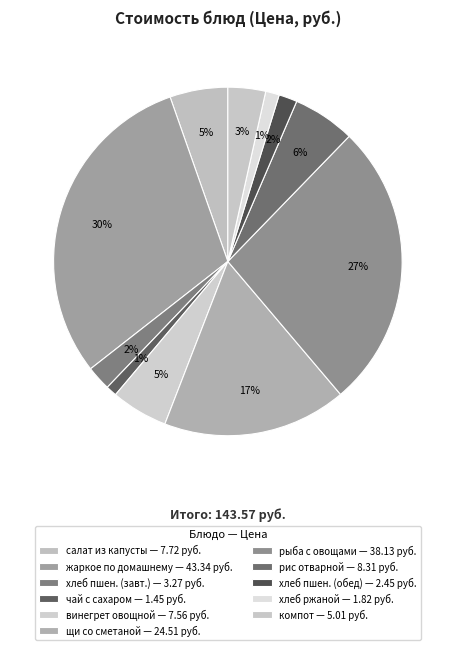

Count the number of slices in the pie.

11